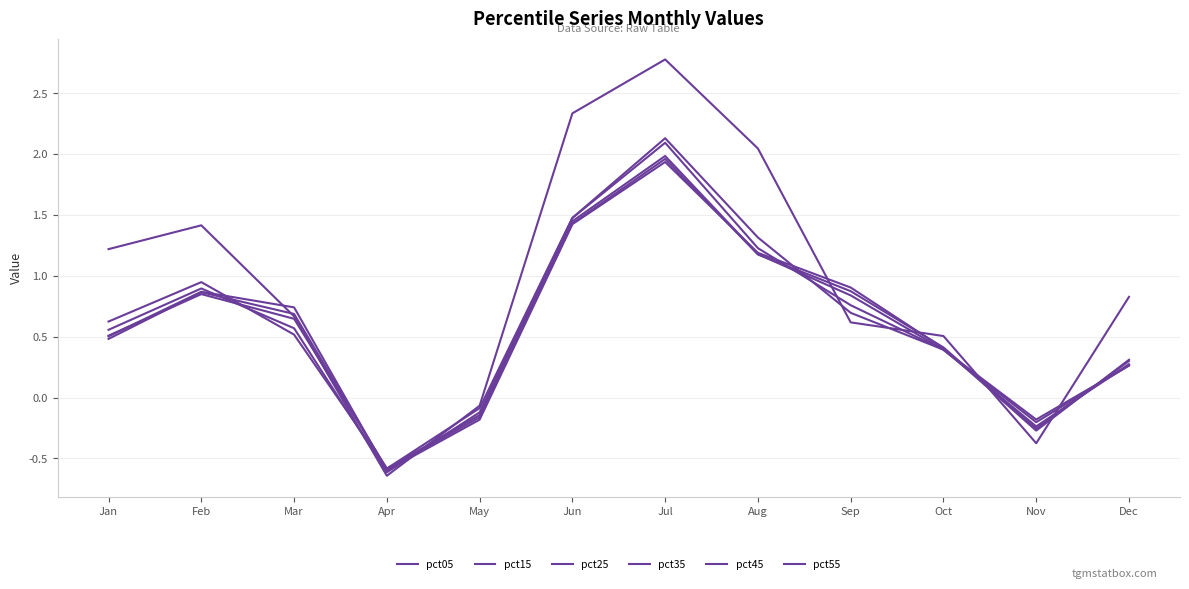

Does the chart display data point markers on the line(s)?

No